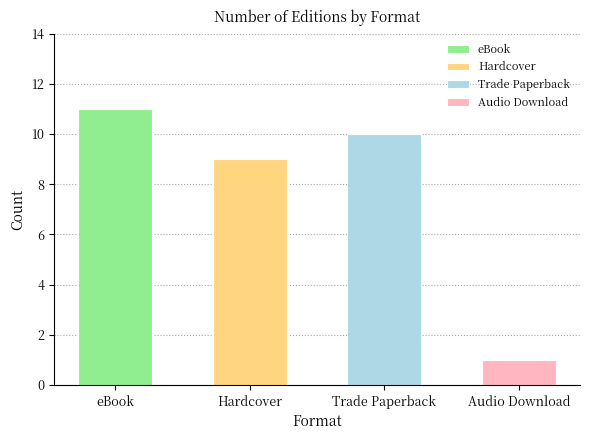

Where does the data first go above 10?

eBook